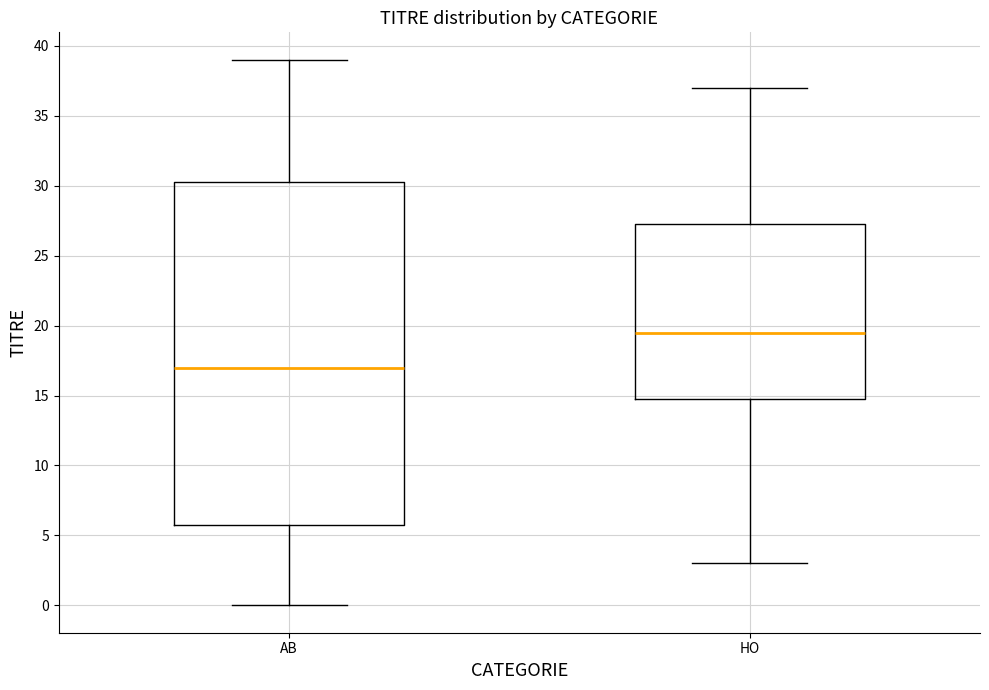

Comparing the boxes themselves (not the whiskers), which one is the tallest?

AB